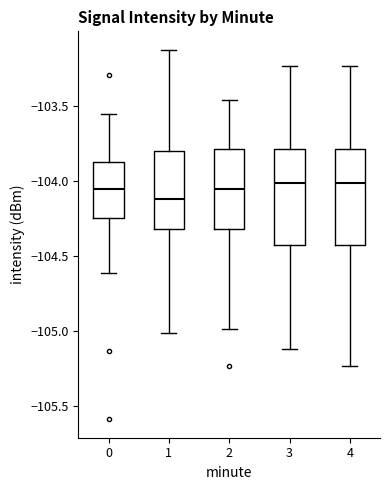

Reading left to right, transcribe this box plot: for each box, give where its median line is, the range the box spans, and where its two whiskers end, as read against the y-axis. The values are not printed on the chart, so give them approximately, as read against the axis.

0: median -104.05, box -104.25 to -103.85, whiskers -104.60 to -103.55
1: median -104.10, box -104.30 to -103.80, whiskers -105.00 to -103.10
2: median -104.05, box -104.30 to -103.80, whiskers -105.00 to -103.45
3: median -104.00, box -104.45 to -103.80, whiskers -105.10 to -103.25
4: median -104.00, box -104.45 to -103.80, whiskers -105.25 to -103.25